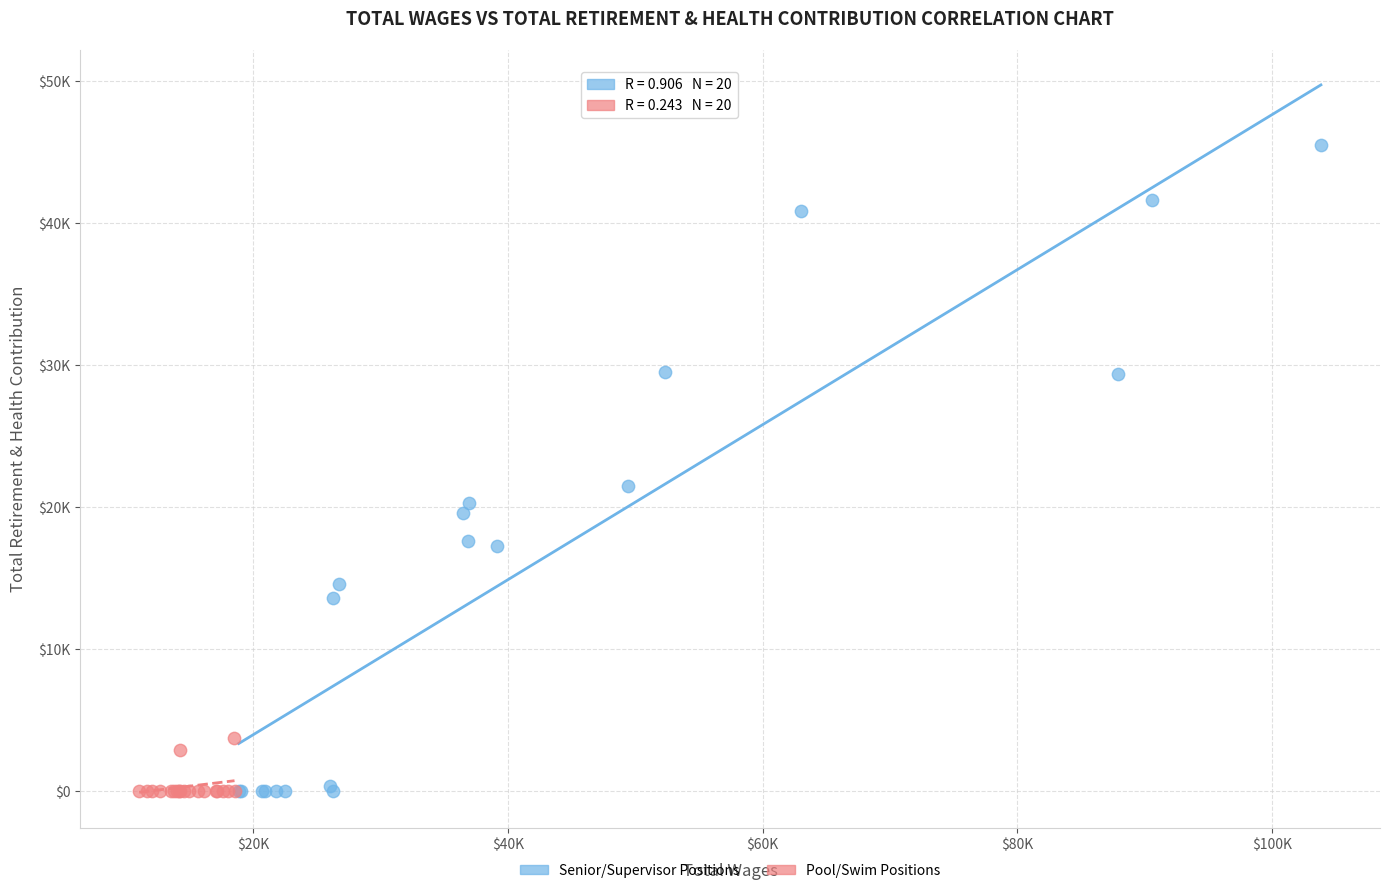

Which series contains the highest Y value?

Senior/Supervisor Positions